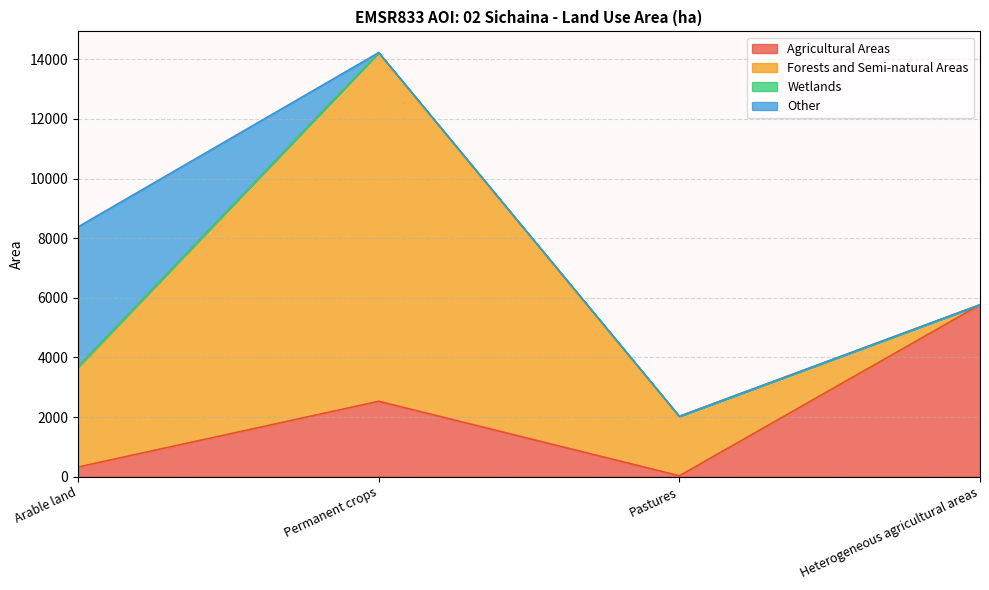

True or false: Wetlands and Agricultural Areas cross at least once.

False